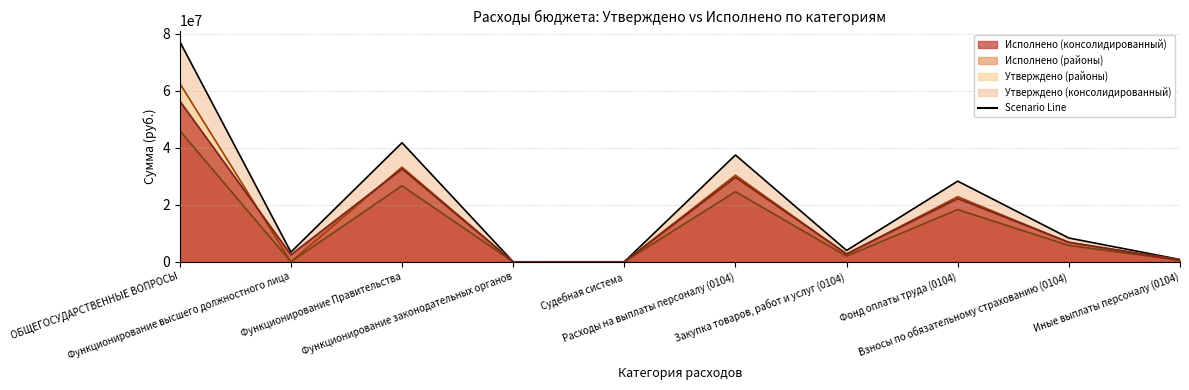

True or false: Утверждено (консолидированный) and Утверждено (бюджеты муниципальных районов) intersect in this chart.

False